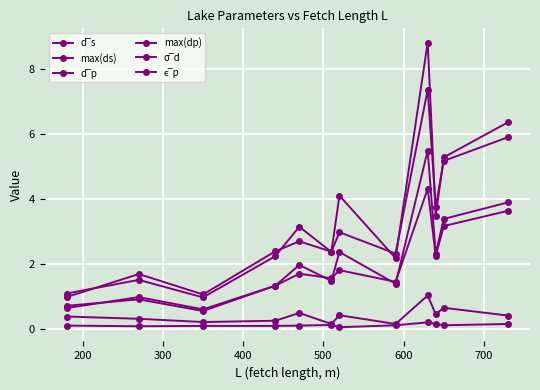

In d‾p, how many points are lower than both neighbors (excluding endpoints)?

4